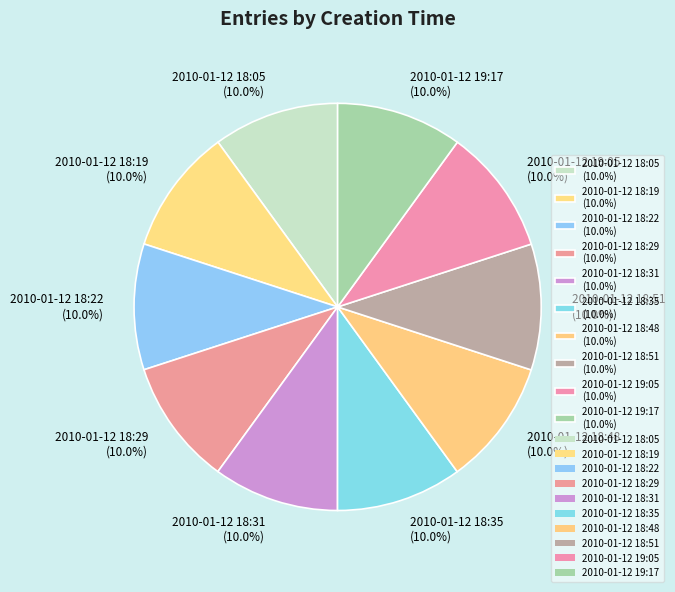

Is the sum of 2010-01-12 19:05 and 2010-01-12 18:22 greater than half?

No